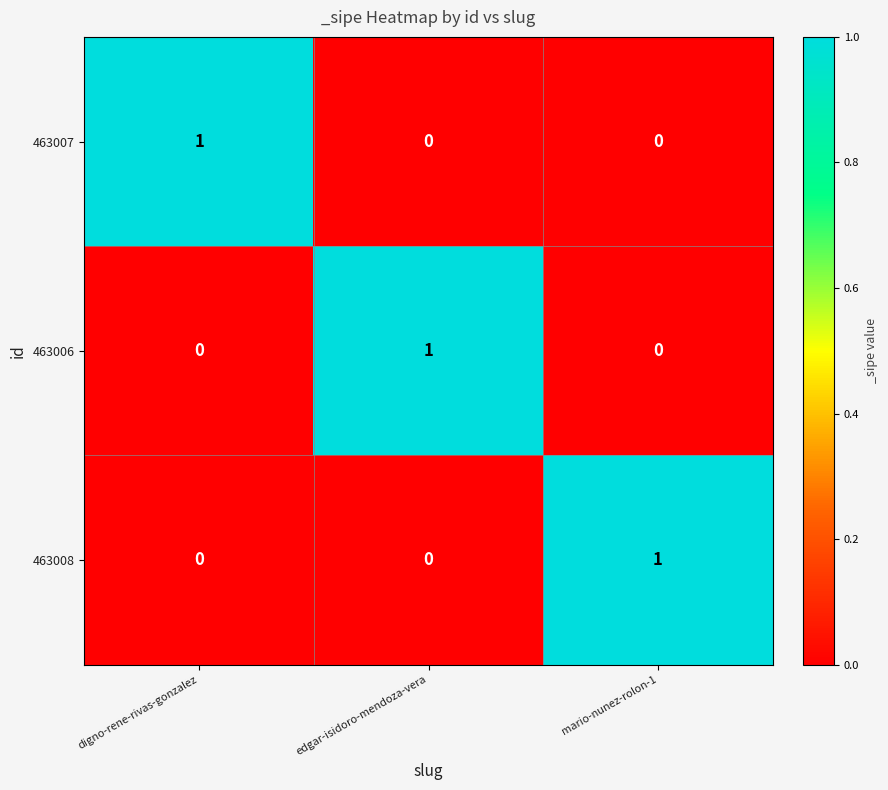

Count the 463008 values in the range 0 to 1.

3